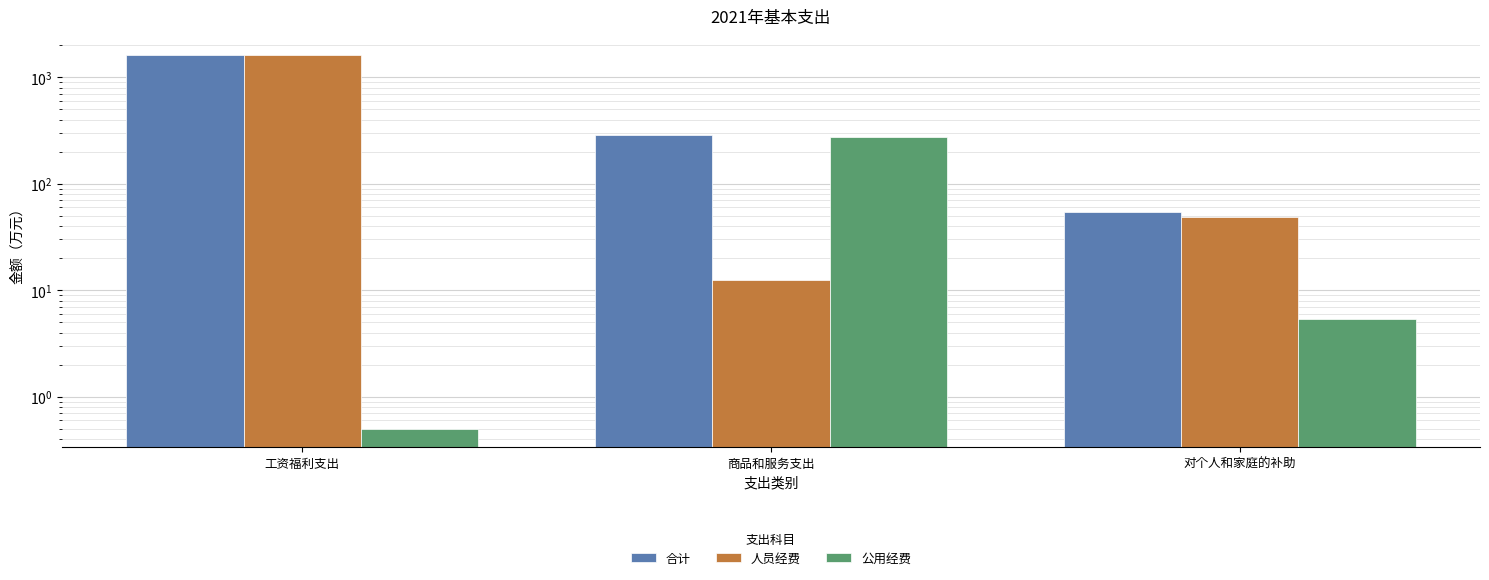

List the series in order of their overall mean, lowest first.

公用经费, 人员经费, 合计